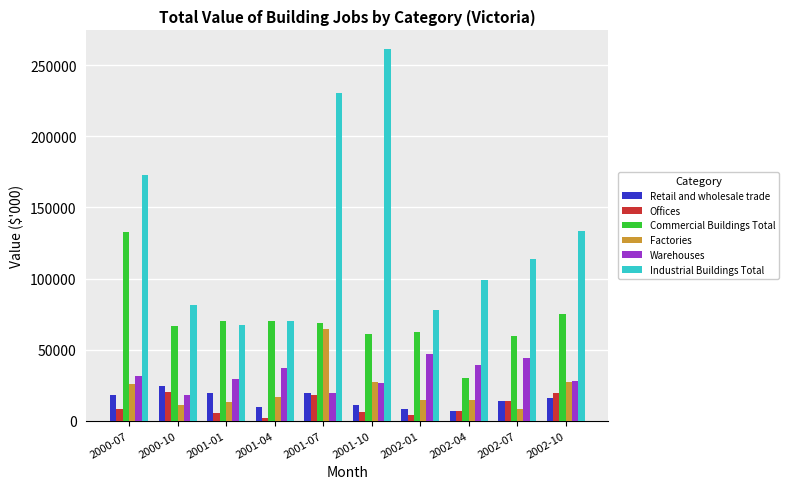

Which series has the largest total across all categories?

Industrial Buildings Total